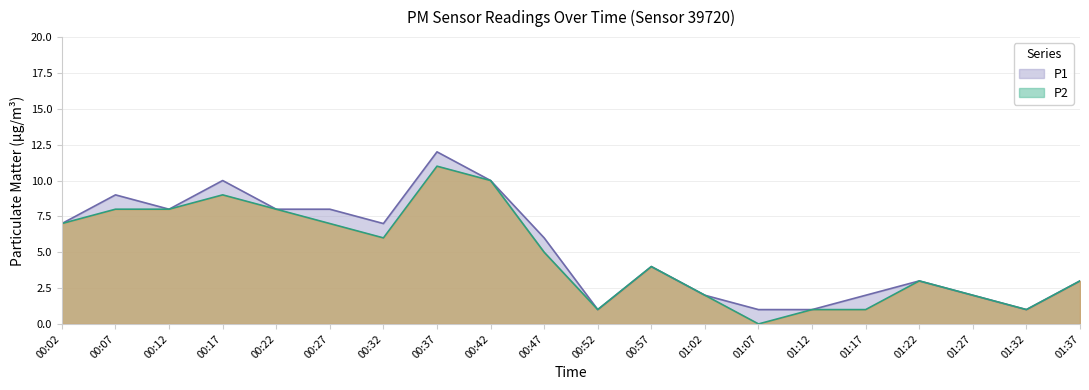

Between 00:02 and 00:17, which series saw the biggest shift?

P1